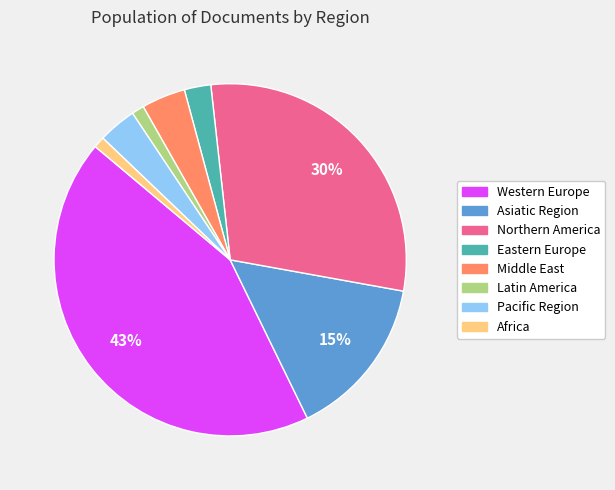

Which has a higher value, Eastern Europe or Africa?

Eastern Europe